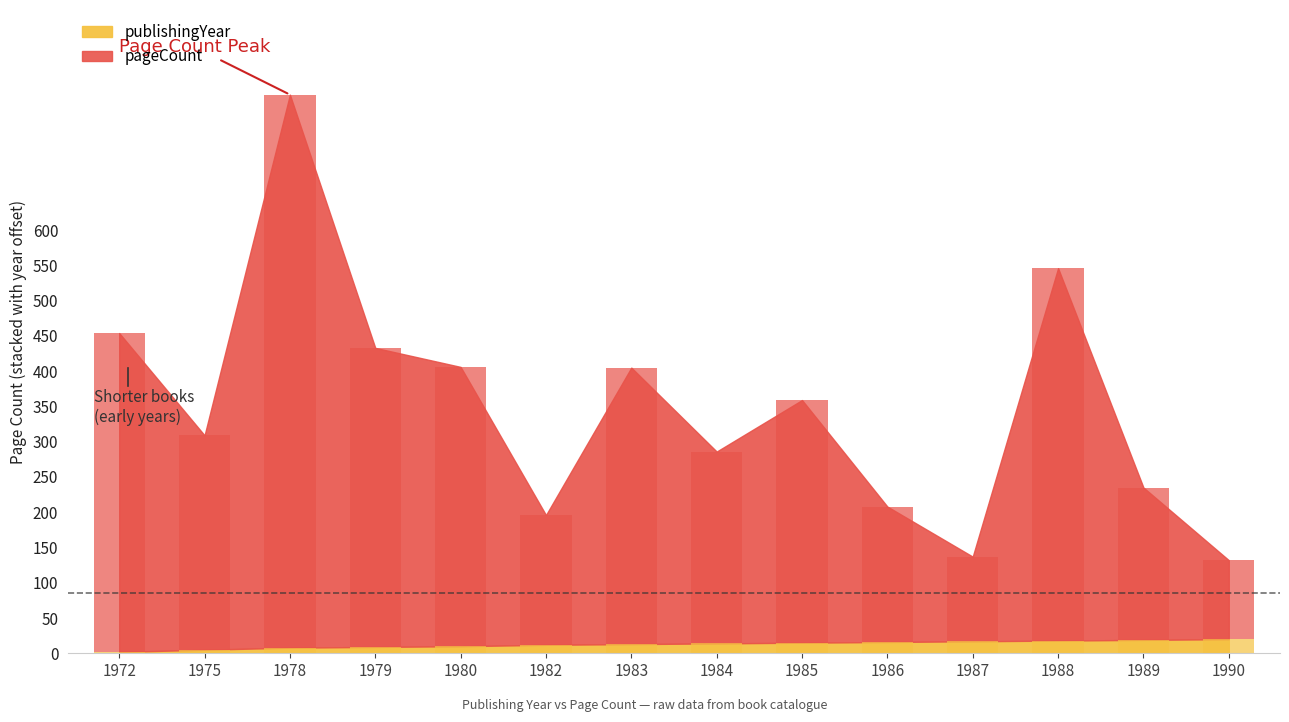

Which series has the largest total across all categories?

pageCount